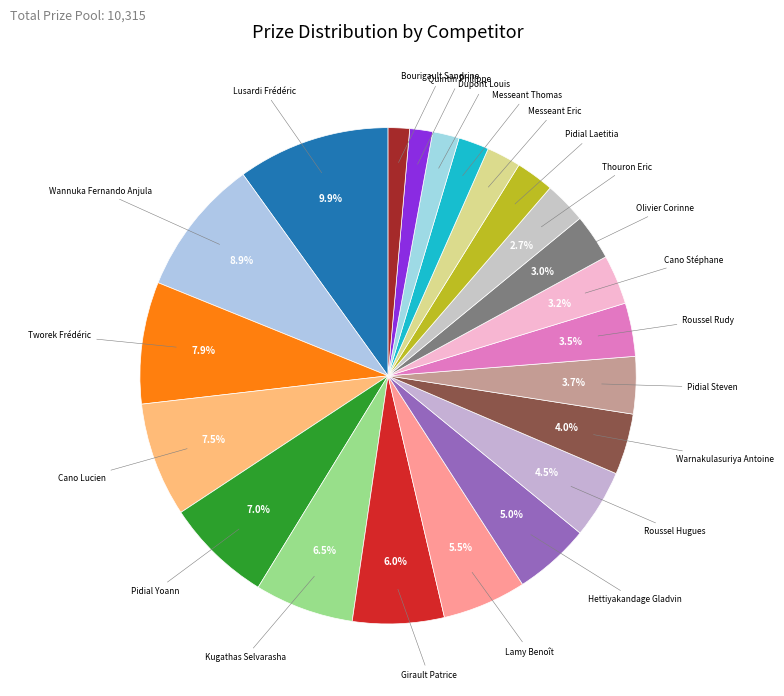

True or false: Warnakulasuriya Antoine accounts for 4% of the total.

True